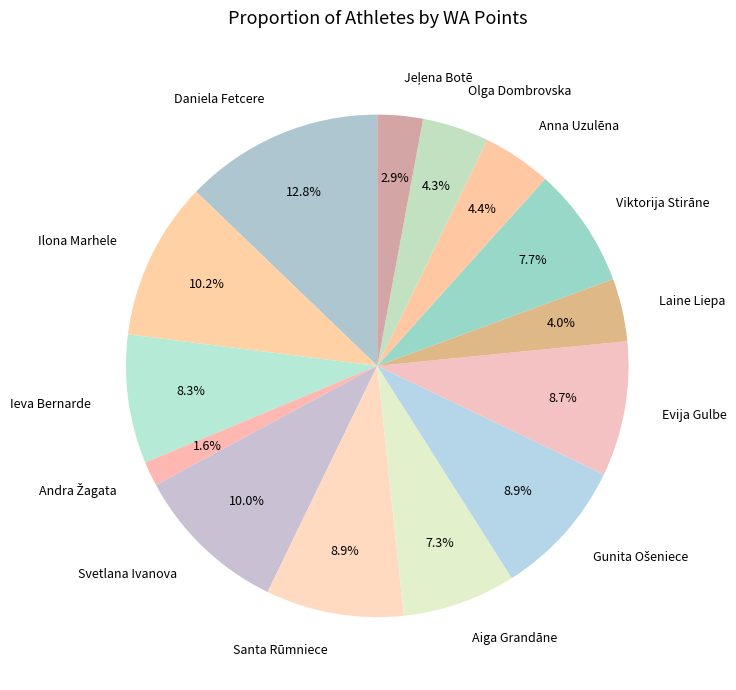

True or false: Evija Gulbe accounts for 1% of the total.

False